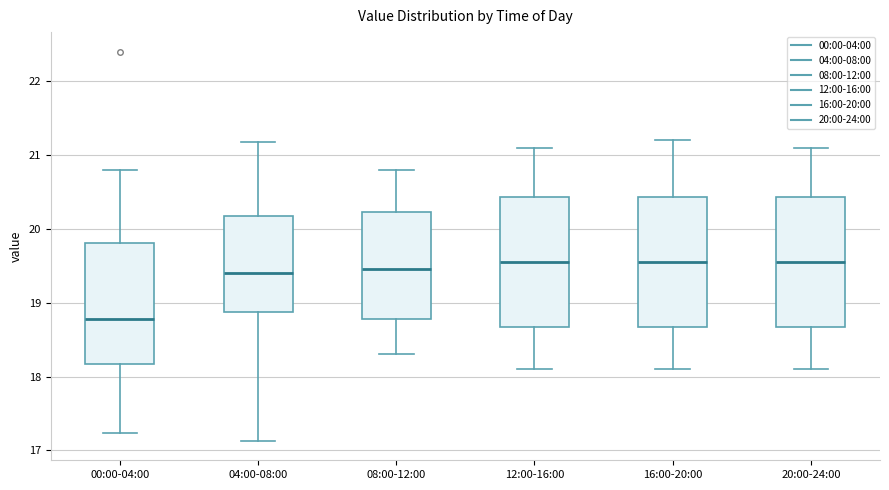

Reading left to right, transcribe this box plot: for each box, give where its median line is, the range the box spans, and where its two whiskers end, as read against the y-axis. The values are not printed on the chart, so give them approximately, as read against the axis.

00:00-04:00: median 18.8, box 18.2 to 19.8, whiskers 17.2 to 20.8
04:00-08:00: median 19.4, box 18.9 to 20.2, whiskers 17.1 to 21.2
08:00-12:00: median 19.5, box 18.8 to 20.2, whiskers 18.3 to 20.8
12:00-16:00: median 19.6, box 18.7 to 20.4, whiskers 18.1 to 21.1
16:00-20:00: median 19.6, box 18.7 to 20.4, whiskers 18.1 to 21.2
20:00-24:00: median 19.6, box 18.7 to 20.4, whiskers 18.1 to 21.1